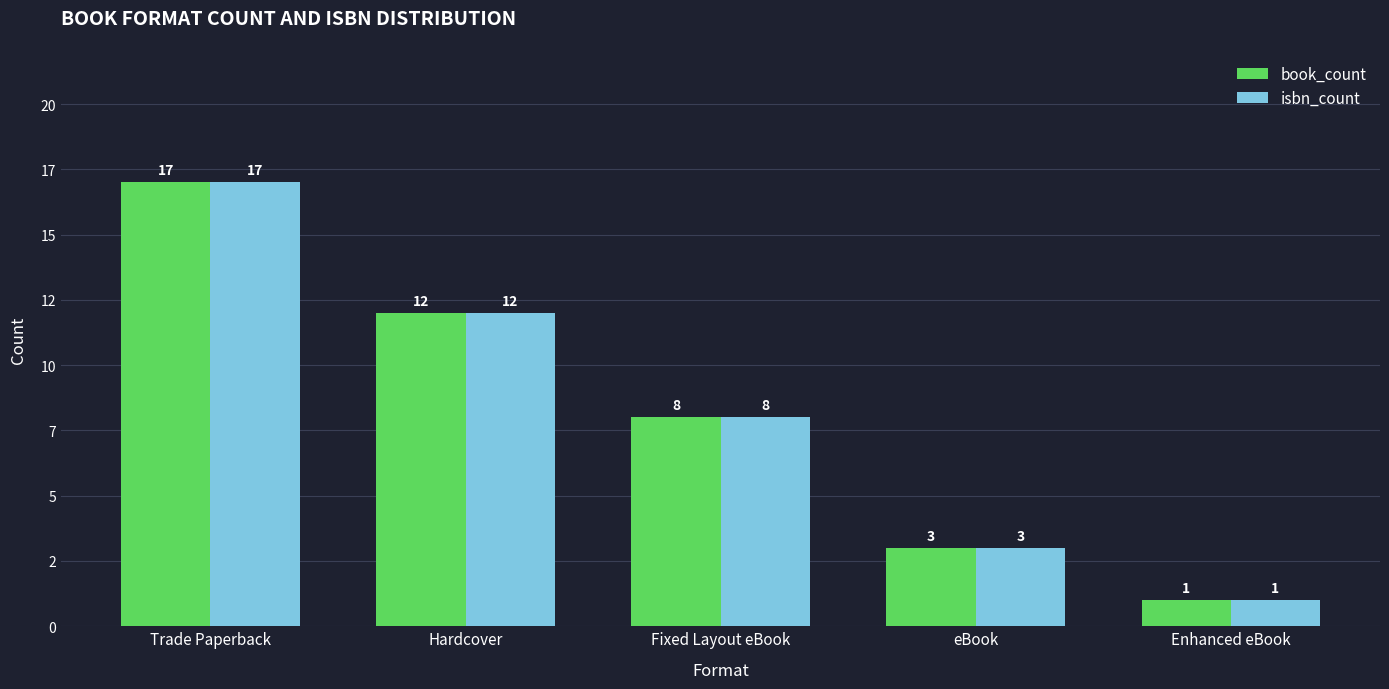

What is the sum of the isbn_count values at Trade Paperback and Hardcover?

29